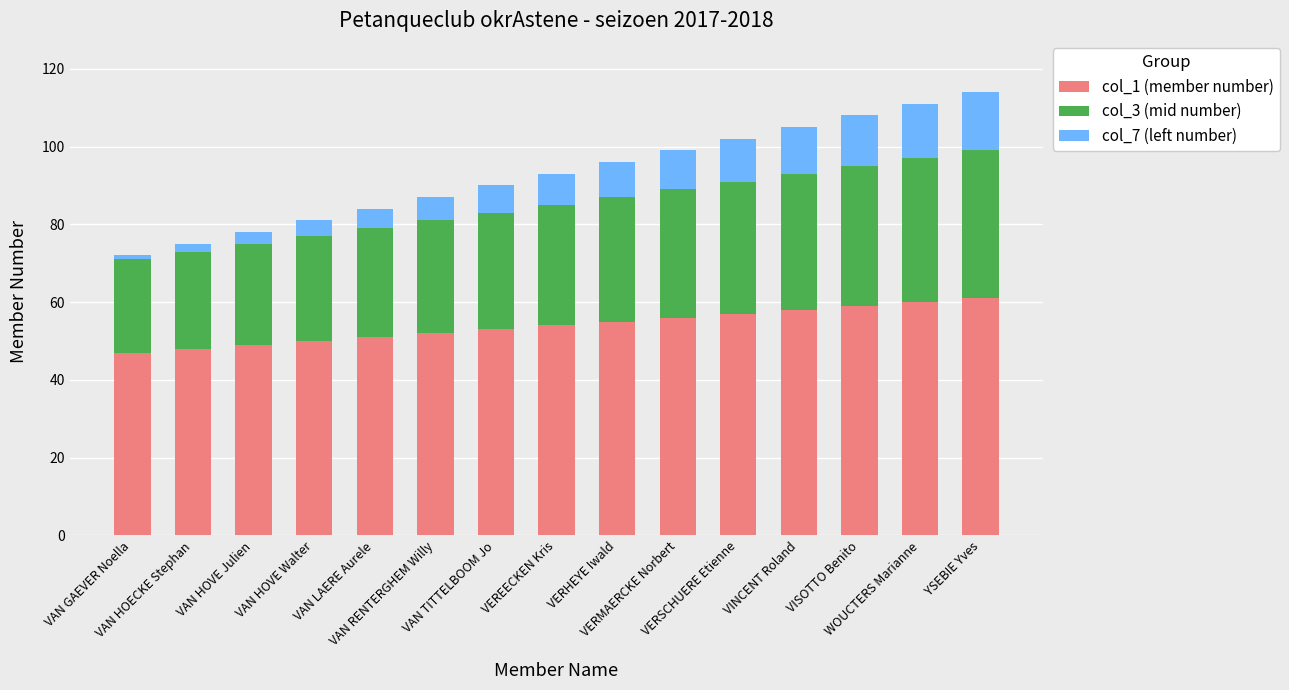

Where does the col_3 (mid number) series first go above 31?

VERHEYE Iwald